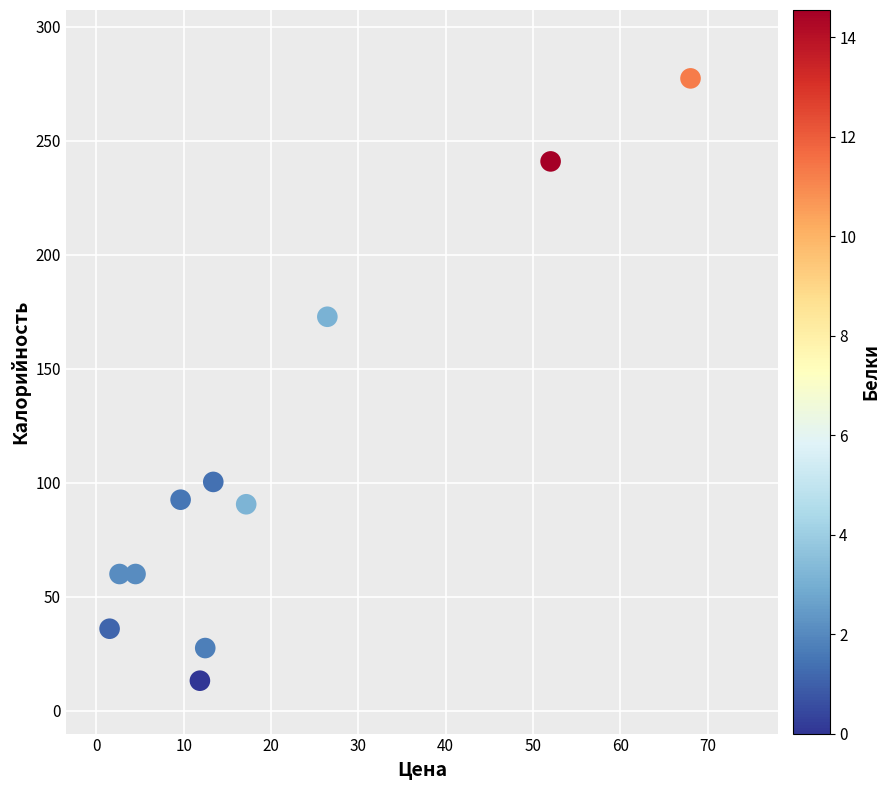

What is the range of X values (max minus min)?

66.5